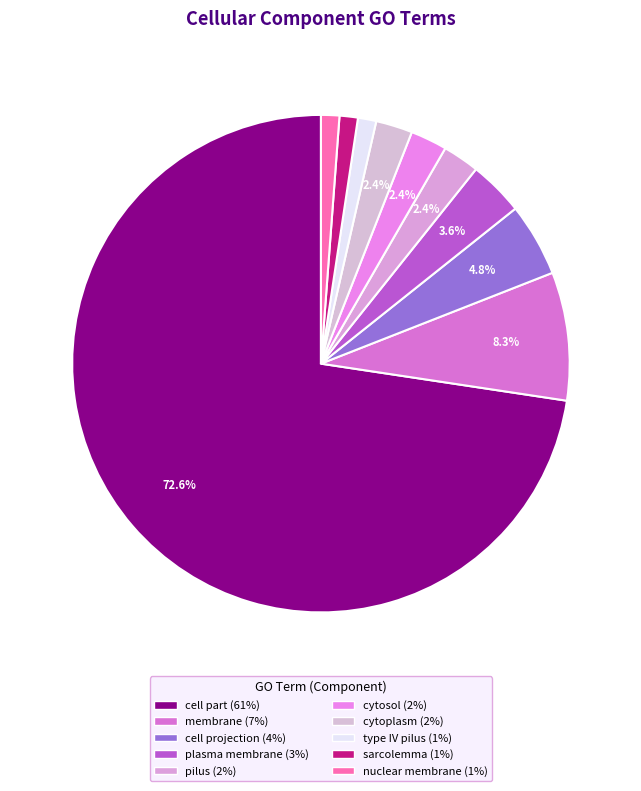

What is the change in value from cell part to cytoplasm?

-0.6